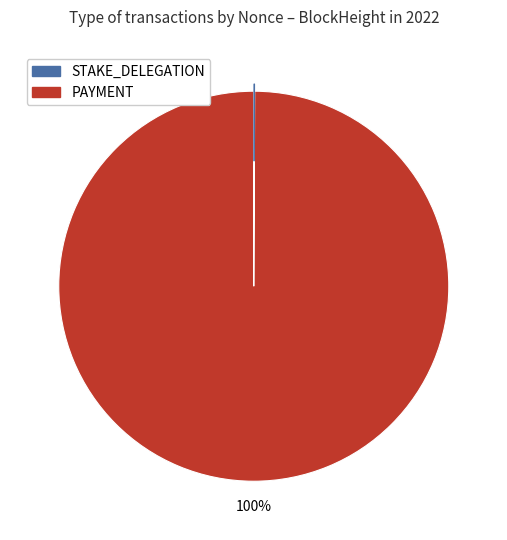

To the nearest percent, what is the difference between the largest and smallest slice percentages?

100%